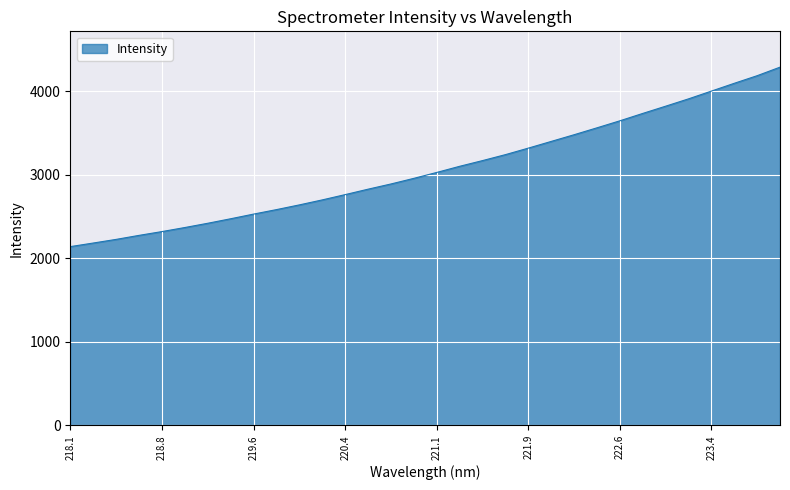

What is the greatest value displayed?

4289.2